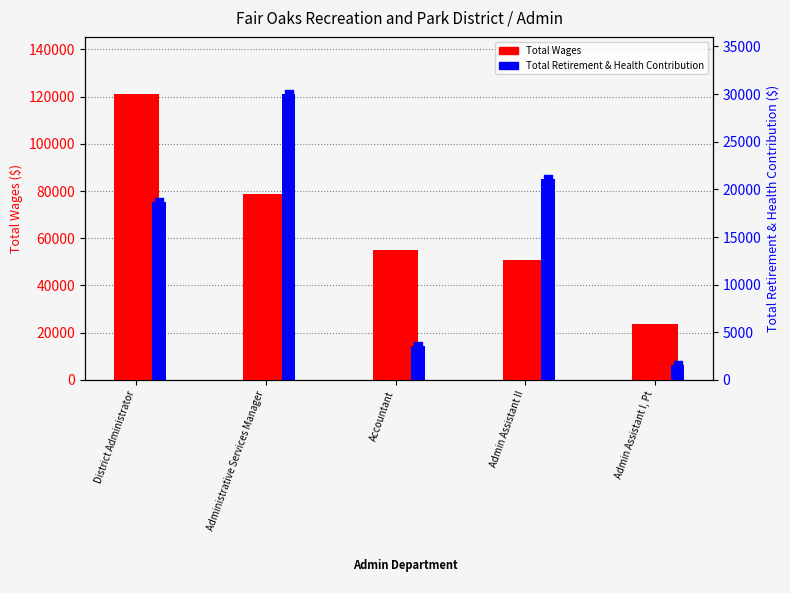

What are all the series names shown in the legend?

Total Wages, Total Retirement & Health Contribution